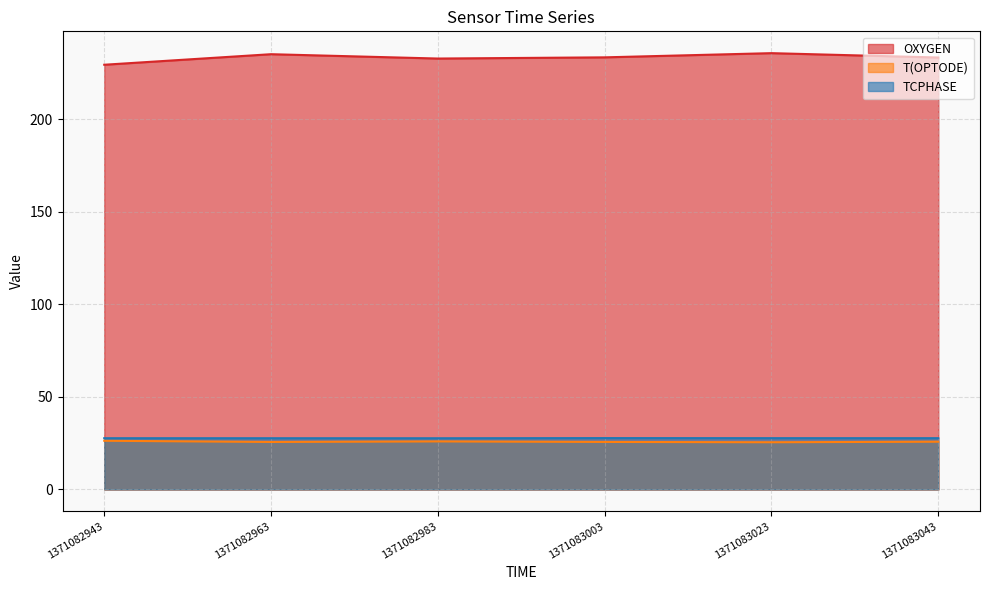

True or false: T(OPTODE) and TCPHASE cross at least once.

False